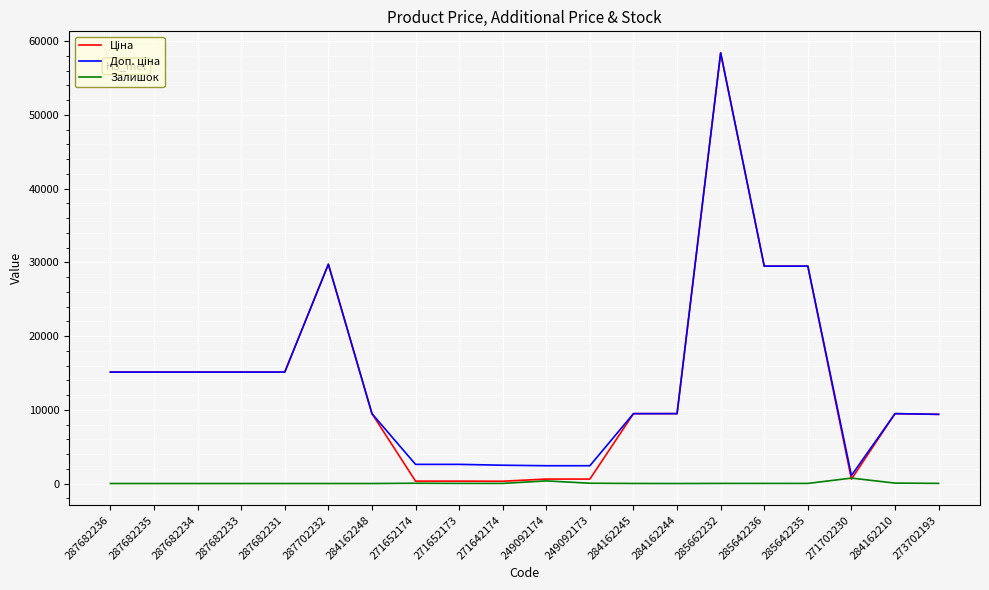

At which category is the sum across all series the highest?

285662232